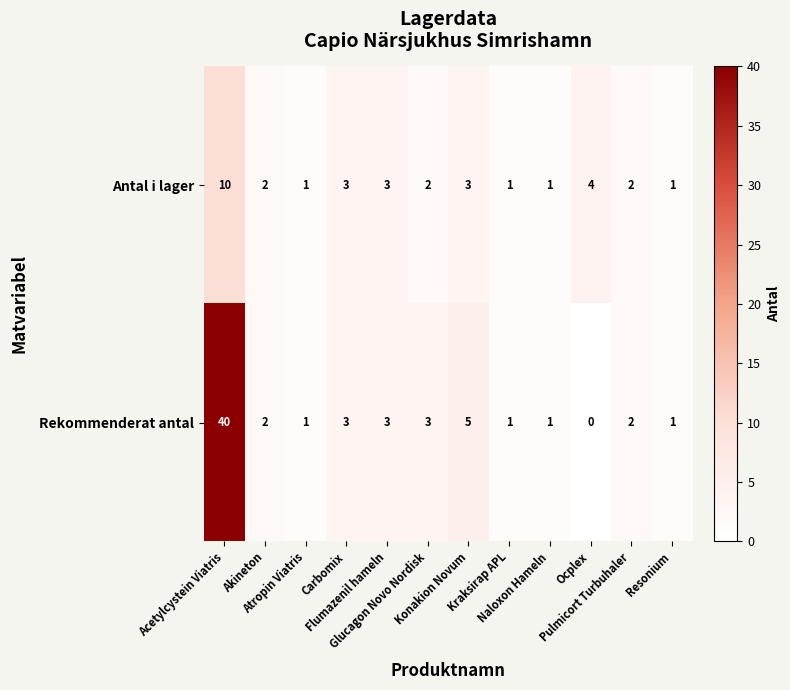

How many Antal i lager values are between 1 and 3?

10